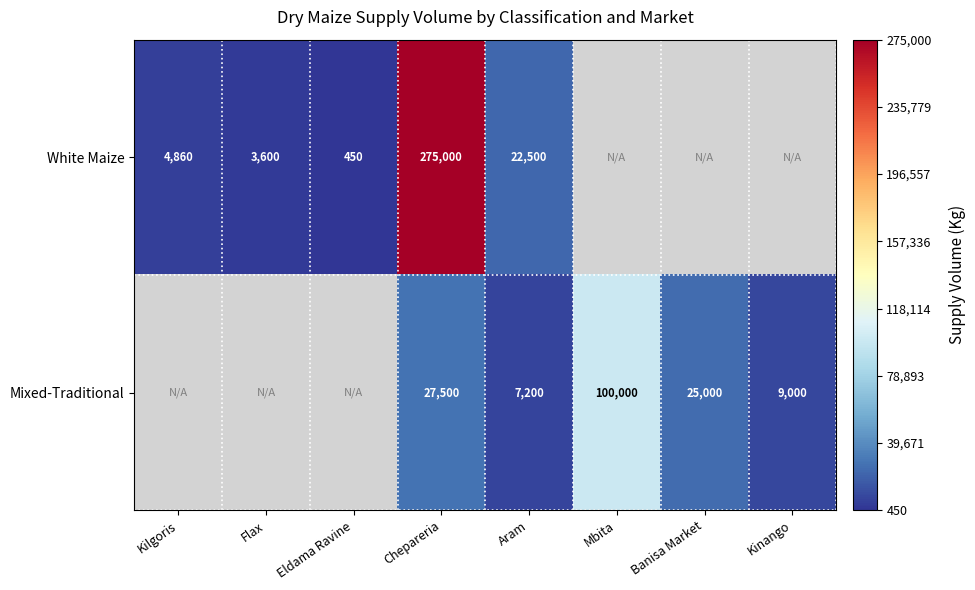

At how many categories does at least one series exceed 214578?

1